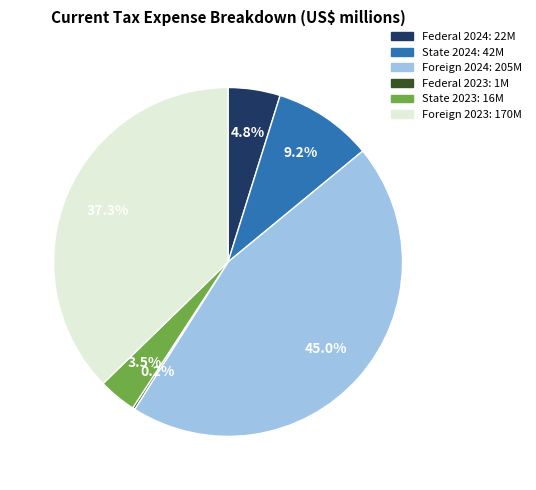

Is there a majority slice in this chart?

No